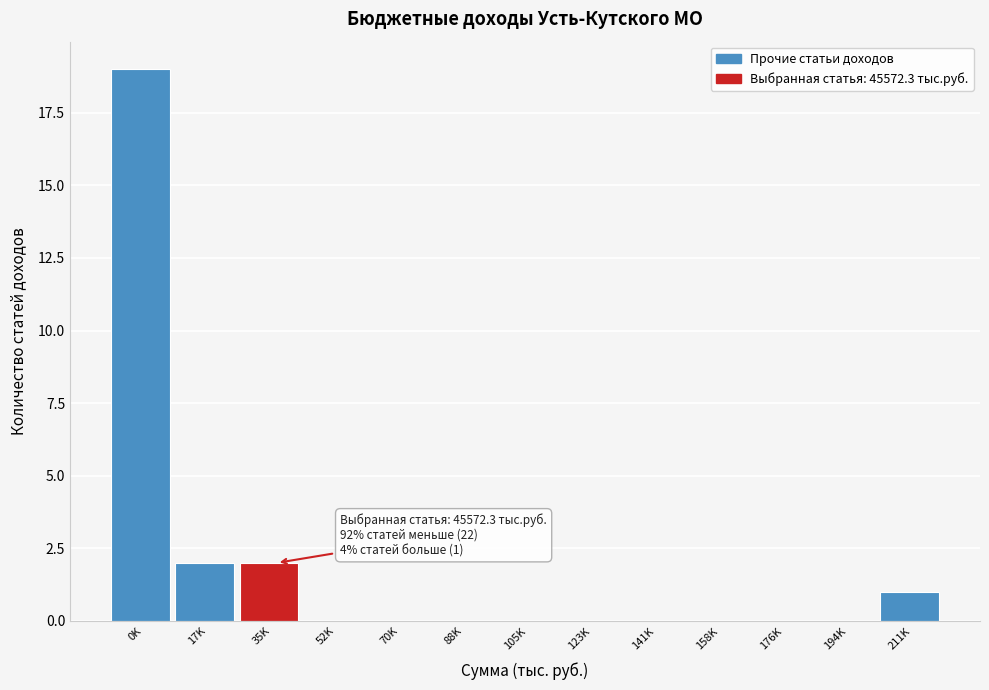

Reading left to right, list all the values displayed in this chart.

0K=19	17K=2	35K=2	52K=0	70K=0	88K=0	105K=0	123K=0	141K=0	158K=0	176K=0	194K=0	211K=1